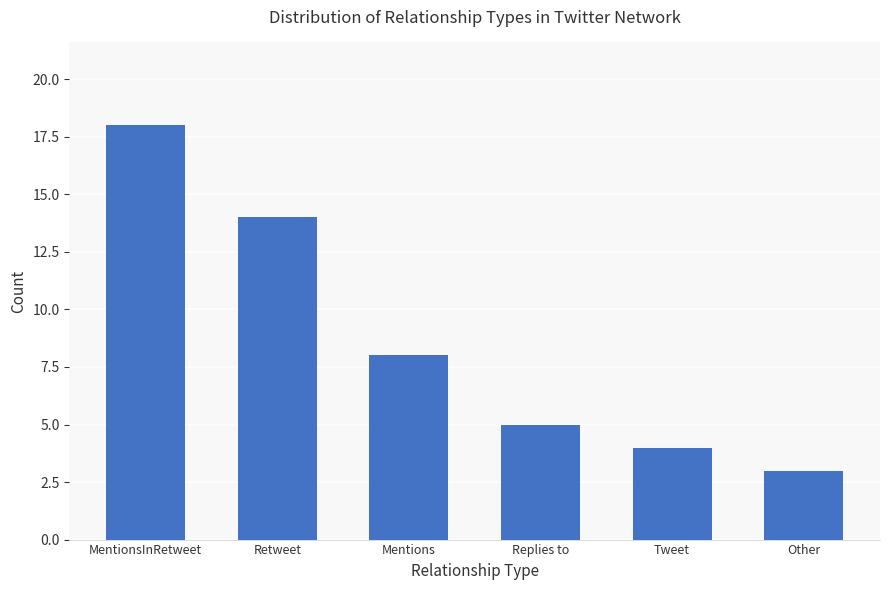

Read the value at Mentions.

8